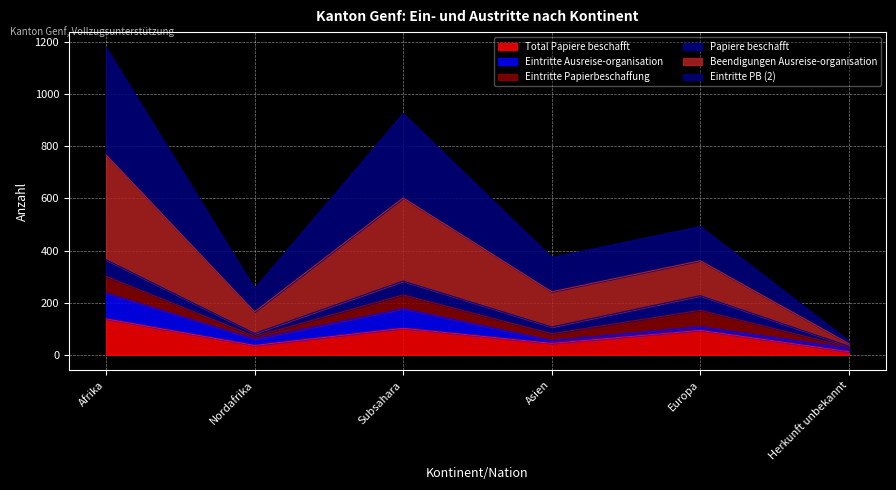

At how many categories does at least one series exceed 31?

6